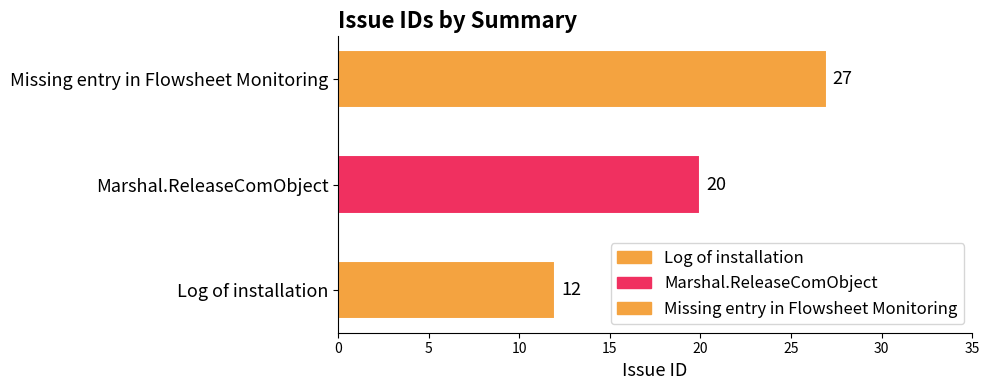

What is the difference between the maximum and minimum values?

15